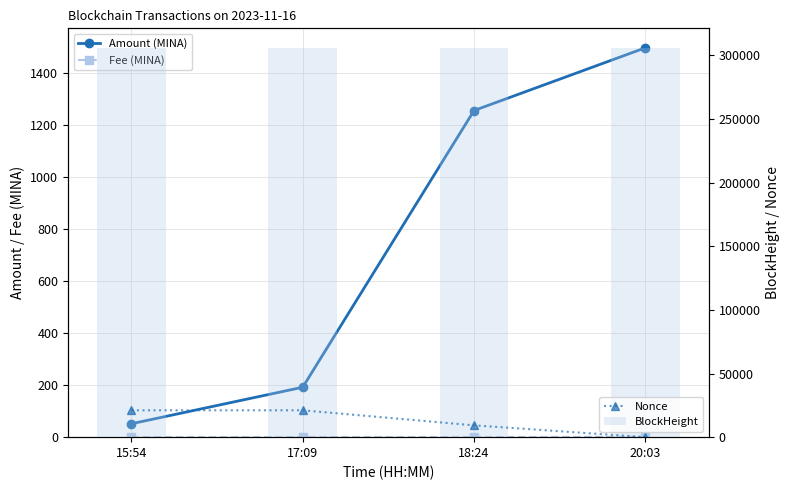

Reading right to left, transcribe all the data shown in this chart.

Amount (MINA): 1497.5	1256.2	192.0	51.6
Fee (MINA): 1.3	0.3	0.1	0.1
Nonce: 0.0	9284.0	21113.0	21112.0
BlockHeight: 305973.0	305957.0	305942.0	305925.0